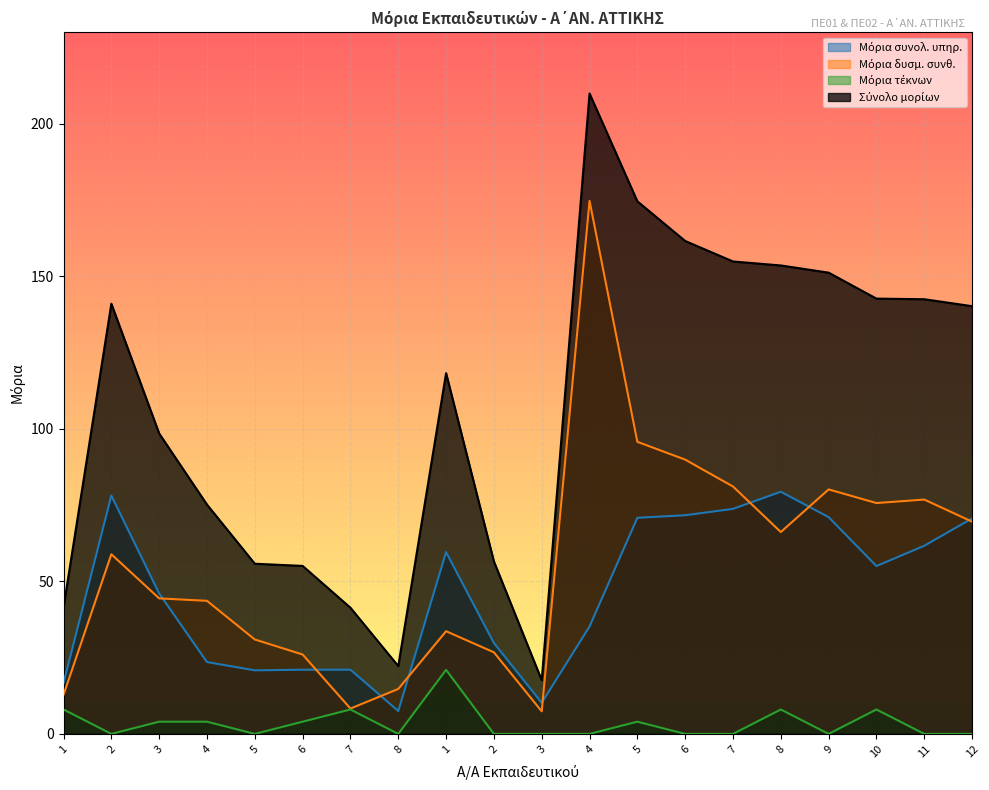

How many lines are shown in the chart?

4